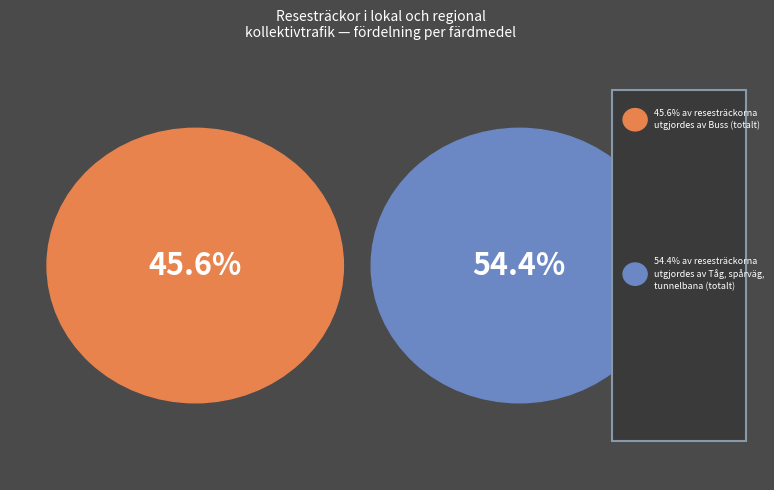

Is there a majority slice in this chart?

Yes